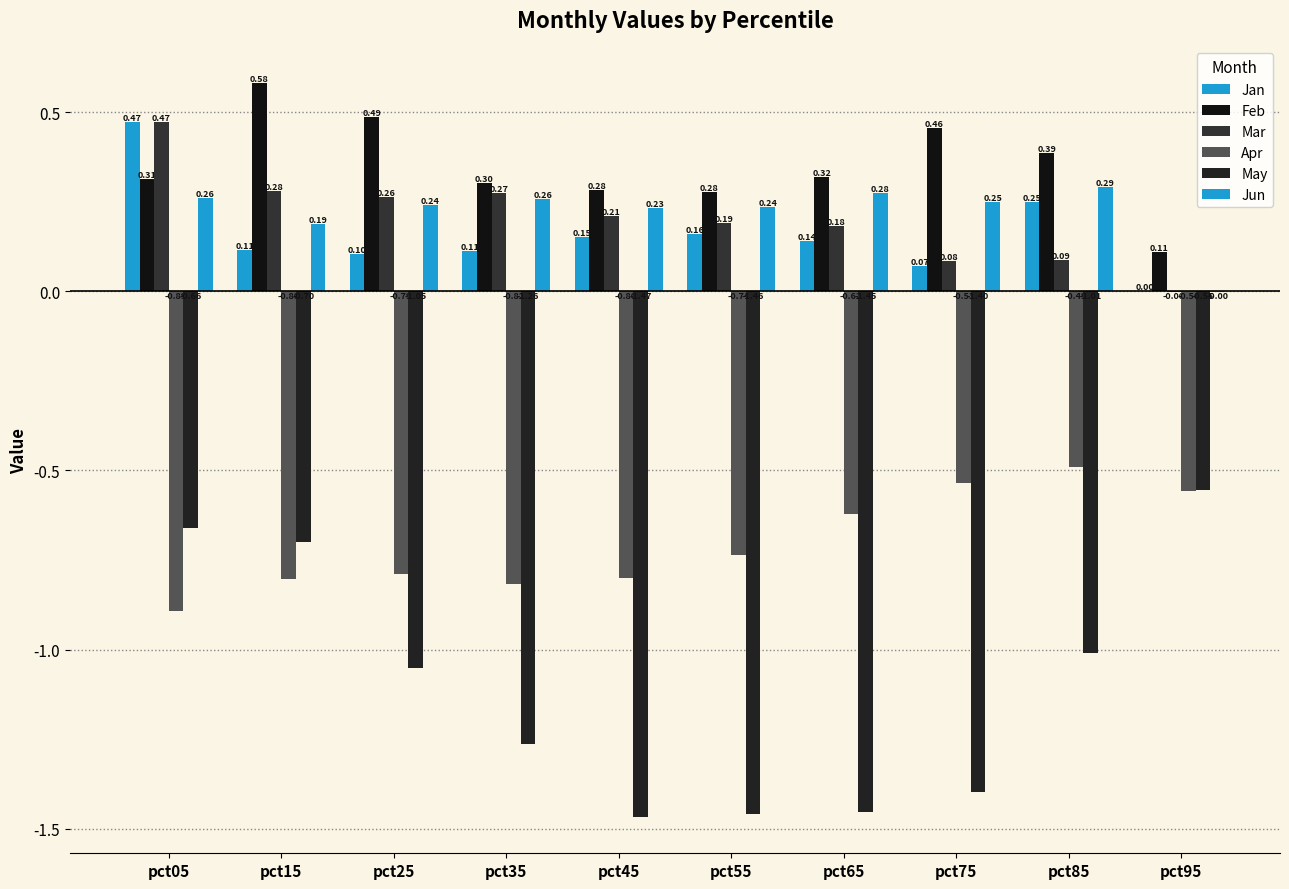

Reading left to right, what are all the values shown in this chart?

Jan: pct05=0.5	pct15=0.1	pct25=0.1	pct35=0.1	pct45=0.2	pct55=0.2	pct65=0.1	pct75=0.1	pct85=0.3	pct95=0.0
Feb: pct05=0.3	pct15=0.6	pct25=0.5	pct35=0.3	pct45=0.3	pct55=0.3	pct65=0.3	pct75=0.5	pct85=0.4	pct95=0.1
Mar: pct05=0.5	pct15=0.3	pct25=0.3	pct35=0.3	pct45=0.2	pct55=0.2	pct65=0.2	pct75=0.1	pct85=0.1	pct95=-0.0
Apr: pct05=-0.9	pct15=-0.8	pct25=-0.8	pct35=-0.8	pct45=-0.8	pct55=-0.7	pct65=-0.6	pct75=-0.5	pct85=-0.5	pct95=-0.6
May: pct05=-0.7	pct15=-0.7	pct25=-1.1	pct35=-1.3	pct45=-1.5	pct55=-1.5	pct65=-1.5	pct75=-1.4	pct85=-1.0	pct95=-0.6
Jun: pct05=0.3	pct15=0.2	pct25=0.2	pct35=0.3	pct45=0.2	pct55=0.2	pct65=0.3	pct75=0.2	pct85=0.3	pct95=-0.0